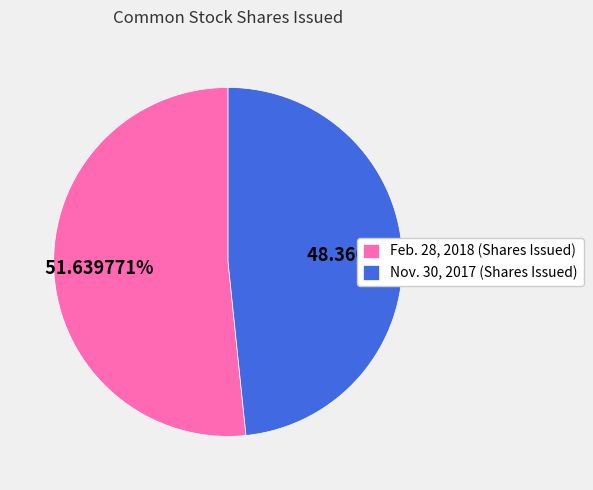

Does Feb. 28, 2018 (Shares Issued) represent more than half of the total?

Yes